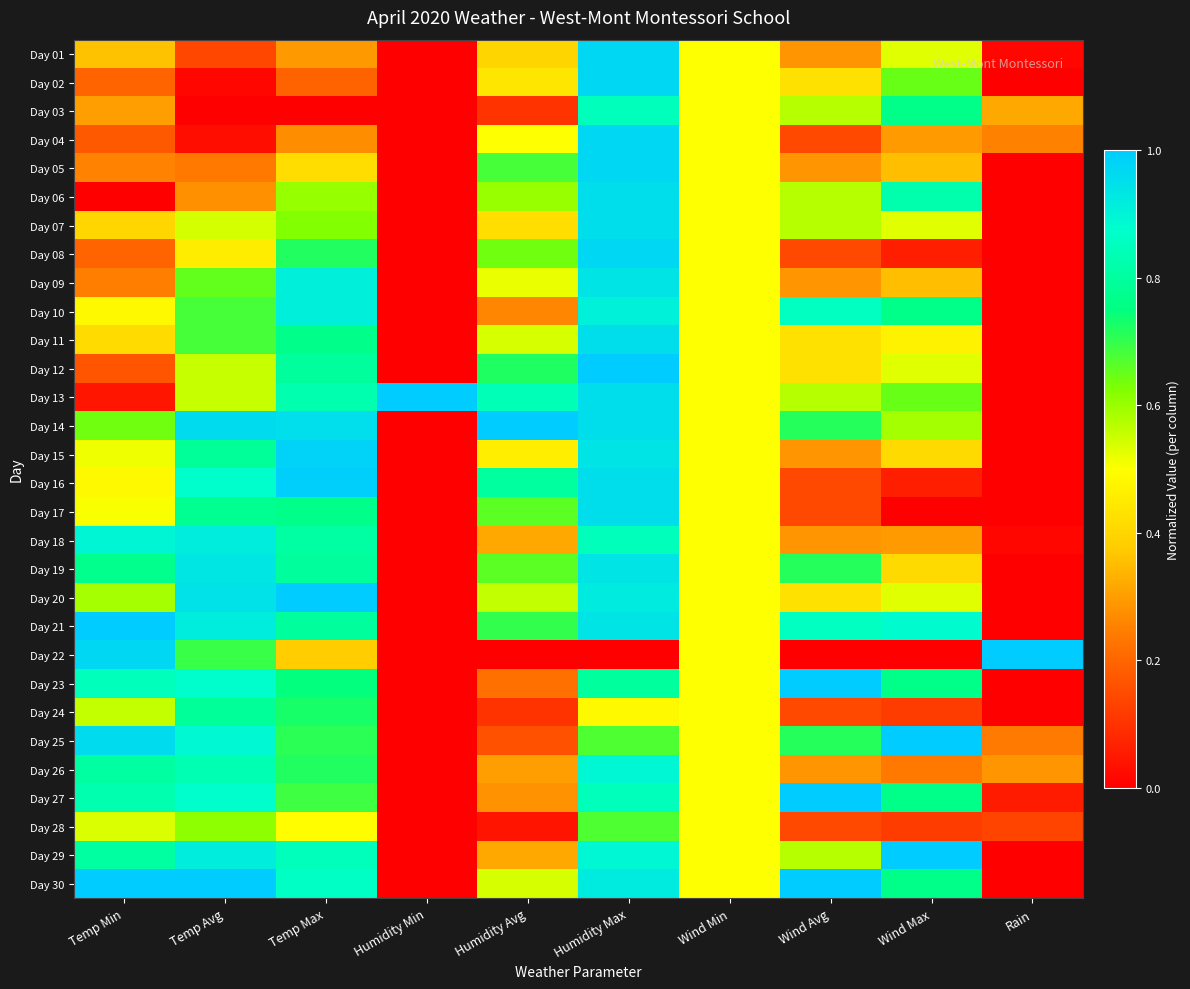

Reading left to right, what are all the values shown in this chart?

Day 01: Temp Min=0.4	Temp Avg=0.1	Temp Max=0.3	Humidity Min=0.0	Humidity Avg=0.4	Humidity Max=1.0	Wind Min=0.5	Wind Avg=0.3	Wind Max=0.5	Rain=0.0
Day 02: Temp Min=0.2	Temp Avg=0.0	Temp Max=0.2	Humidity Min=0.0	Humidity Avg=0.4	Humidity Max=1.0	Wind Min=0.5	Wind Avg=0.4	Wind Max=0.6	Rain=0.0
Day 03: Temp Min=0.3	Temp Avg=0.0	Temp Max=0.0	Humidity Min=0.0	Humidity Avg=0.1	Humidity Max=0.8	Wind Min=0.5	Wind Avg=0.6	Wind Max=0.8	Rain=0.3
Day 04: Temp Min=0.2	Temp Avg=0.0	Temp Max=0.3	Humidity Min=0.0	Humidity Avg=0.5	Humidity Max=1.0	Wind Min=0.5	Wind Avg=0.1	Wind Max=0.3	Rain=0.3
Day 05: Temp Min=0.3	Temp Avg=0.2	Temp Max=0.4	Humidity Min=0.0	Humidity Avg=0.7	Humidity Max=1.0	Wind Min=0.5	Wind Avg=0.3	Wind Max=0.4	Rain=0.0
Day 06: Temp Min=0.0	Temp Avg=0.3	Temp Max=0.6	Humidity Min=0.0	Humidity Avg=0.6	Humidity Max=1.0	Wind Min=0.5	Wind Avg=0.6	Wind Max=0.8	Rain=0.0
Day 07: Temp Min=0.4	Temp Avg=0.5	Temp Max=0.6	Humidity Min=0.0	Humidity Avg=0.4	Humidity Max=1.0	Wind Min=0.5	Wind Avg=0.6	Wind Max=0.5	Rain=0.0
Day 08: Temp Min=0.2	Temp Avg=0.5	Temp Max=0.7	Humidity Min=0.0	Humidity Avg=0.6	Humidity Max=1.0	Wind Min=0.5	Wind Avg=0.1	Wind Max=0.1	Rain=0.0
Day 09: Temp Min=0.2	Temp Avg=0.7	Temp Max=0.9	Humidity Min=0.0	Humidity Avg=0.5	Humidity Max=0.9	Wind Min=0.5	Wind Avg=0.3	Wind Max=0.4	Rain=0.0
Day 10: Temp Min=0.5	Temp Avg=0.7	Temp Max=0.9	Humidity Min=0.0	Humidity Avg=0.3	Humidity Max=0.9	Wind Min=0.5	Wind Avg=0.9	Wind Max=0.8	Rain=0.0
Day 11: Temp Min=0.4	Temp Avg=0.7	Temp Max=0.8	Humidity Min=0.0	Humidity Avg=0.5	Humidity Max=1.0	Wind Min=0.5	Wind Avg=0.4	Wind Max=0.5	Rain=0.0
Day 12: Temp Min=0.2	Temp Avg=0.6	Temp Max=0.8	Humidity Min=0.0	Humidity Avg=0.7	Humidity Max=1.0	Wind Min=0.5	Wind Avg=0.4	Wind Max=0.5	Rain=0.0
Day 13: Temp Min=0.0	Temp Avg=0.6	Temp Max=0.8	Humidity Min=1.0	Humidity Avg=0.8	Humidity Max=1.0	Wind Min=0.5	Wind Avg=0.6	Wind Max=0.6	Rain=0.0
Day 14: Temp Min=0.6	Temp Avg=1.0	Temp Max=1.0	Humidity Min=0.0	Humidity Avg=1.0	Humidity Max=1.0	Wind Min=0.5	Wind Avg=0.7	Wind Max=0.6	Rain=0.0
Day 15: Temp Min=0.5	Temp Avg=0.8	Temp Max=1.0	Humidity Min=0.0	Humidity Avg=0.5	Humidity Max=0.9	Wind Min=0.5	Wind Avg=0.3	Wind Max=0.4	Rain=0.0
Day 16: Temp Min=0.5	Temp Avg=0.9	Temp Max=1.0	Humidity Min=0.0	Humidity Avg=0.8	Humidity Max=1.0	Wind Min=0.5	Wind Avg=0.1	Wind Max=0.1	Rain=0.0
Day 17: Temp Min=0.5	Temp Avg=0.8	Temp Max=0.8	Humidity Min=0.0	Humidity Avg=0.7	Humidity Max=1.0	Wind Min=0.5	Wind Avg=0.1	Wind Max=0.0	Rain=0.0
Day 18: Temp Min=0.9	Temp Avg=0.9	Temp Max=0.8	Humidity Min=0.0	Humidity Avg=0.3	Humidity Max=0.8	Wind Min=0.5	Wind Avg=0.3	Wind Max=0.3	Rain=0.0
Day 19: Temp Min=0.8	Temp Avg=0.9	Temp Max=0.8	Humidity Min=0.0	Humidity Avg=0.7	Humidity Max=0.9	Wind Min=0.5	Wind Avg=0.7	Wind Max=0.4	Rain=0.0
Day 20: Temp Min=0.6	Temp Avg=0.9	Temp Max=1.0	Humidity Min=0.0	Humidity Avg=0.6	Humidity Max=0.9	Wind Min=0.5	Wind Avg=0.4	Wind Max=0.5	Rain=0.0
Day 21: Temp Min=1.0	Temp Avg=0.9	Temp Max=0.8	Humidity Min=0.0	Humidity Avg=0.7	Humidity Max=0.9	Wind Min=0.5	Wind Avg=0.9	Wind Max=0.9	Rain=0.0
Day 22: Temp Min=1.0	Temp Avg=0.7	Temp Max=0.4	Humidity Min=0.0	Humidity Avg=0.0	Humidity Max=0.0	Wind Min=0.5	Wind Avg=0.0	Wind Max=0.0	Rain=1.0
Day 23: Temp Min=0.8	Temp Avg=0.9	Temp Max=0.7	Humidity Min=0.0	Humidity Avg=0.2	Humidity Max=0.8	Wind Min=0.5	Wind Avg=1.0	Wind Max=0.8	Rain=0.0
Day 24: Temp Min=0.6	Temp Avg=0.8	Temp Max=0.7	Humidity Min=0.0	Humidity Avg=0.1	Humidity Max=0.5	Wind Min=0.5	Wind Avg=0.1	Wind Max=0.1	Rain=0.0
Day 25: Temp Min=1.0	Temp Avg=0.9	Temp Max=0.7	Humidity Min=0.0	Humidity Avg=0.2	Humidity Max=0.7	Wind Min=0.5	Wind Avg=0.7	Wind Max=1.0	Rain=0.2
Day 26: Temp Min=0.8	Temp Avg=0.8	Temp Max=0.7	Humidity Min=0.0	Humidity Avg=0.3	Humidity Max=0.9	Wind Min=0.5	Wind Avg=0.3	Wind Max=0.2	Rain=0.3
Day 27: Temp Min=0.8	Temp Avg=0.9	Temp Max=0.7	Humidity Min=0.0	Humidity Avg=0.3	Humidity Max=0.8	Wind Min=0.5	Wind Avg=1.0	Wind Max=0.8	Rain=0.1
Day 28: Temp Min=0.5	Temp Avg=0.6	Temp Max=0.5	Humidity Min=0.0	Humidity Avg=0.0	Humidity Max=0.7	Wind Min=0.5	Wind Avg=0.1	Wind Max=0.1	Rain=0.1
Day 29: Temp Min=0.8	Temp Avg=0.9	Temp Max=0.8	Humidity Min=0.0	Humidity Avg=0.3	Humidity Max=0.9	Wind Min=0.5	Wind Avg=0.6	Wind Max=1.0	Rain=0.0
Day 30: Temp Min=1.0	Temp Avg=1.0	Temp Max=0.9	Humidity Min=0.0	Humidity Avg=0.5	Humidity Max=0.9	Wind Min=0.5	Wind Avg=1.0	Wind Max=0.8	Rain=0.0